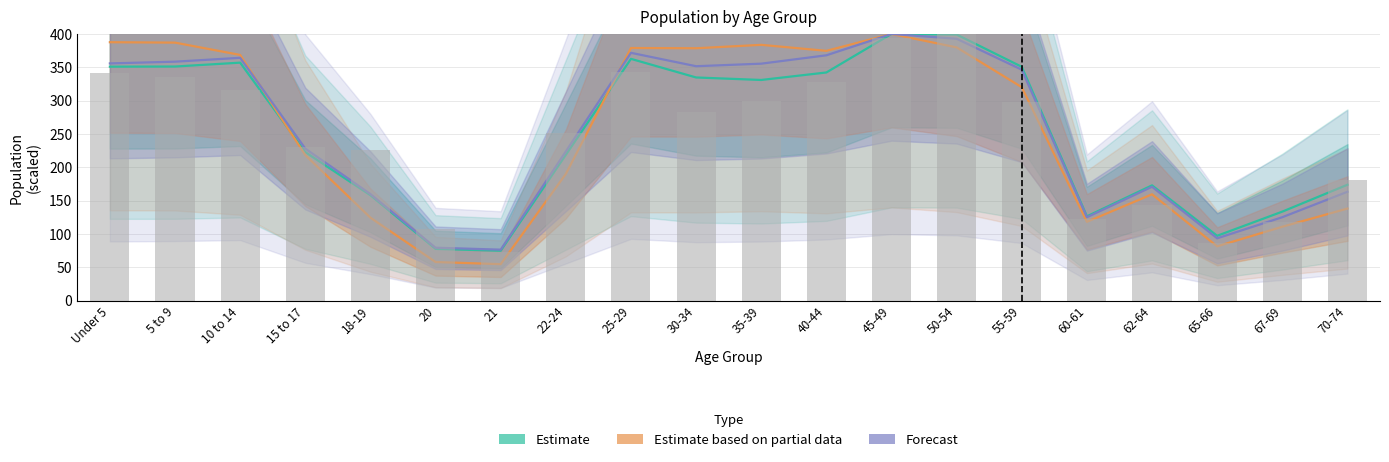

At which label does Forecast first exceed 346?

Under 5